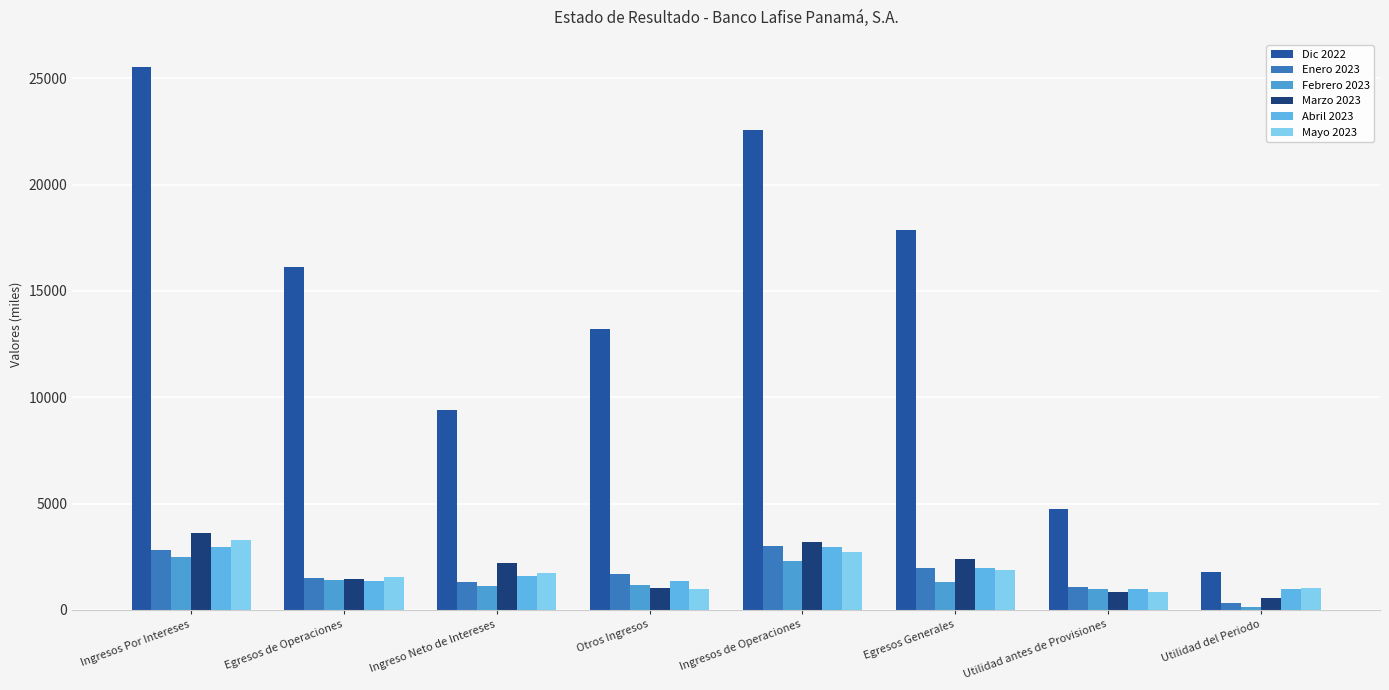

At which label does Febrero 2023 reach its minimum?

Utilidad del Periodo